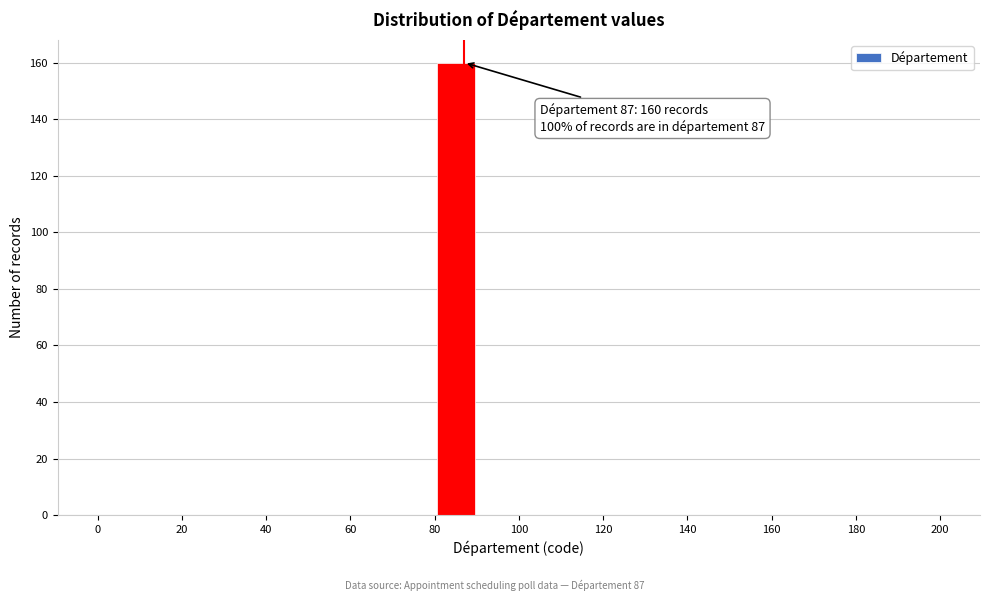

Which range on the x-axis has the tallest bar?

80 to 90